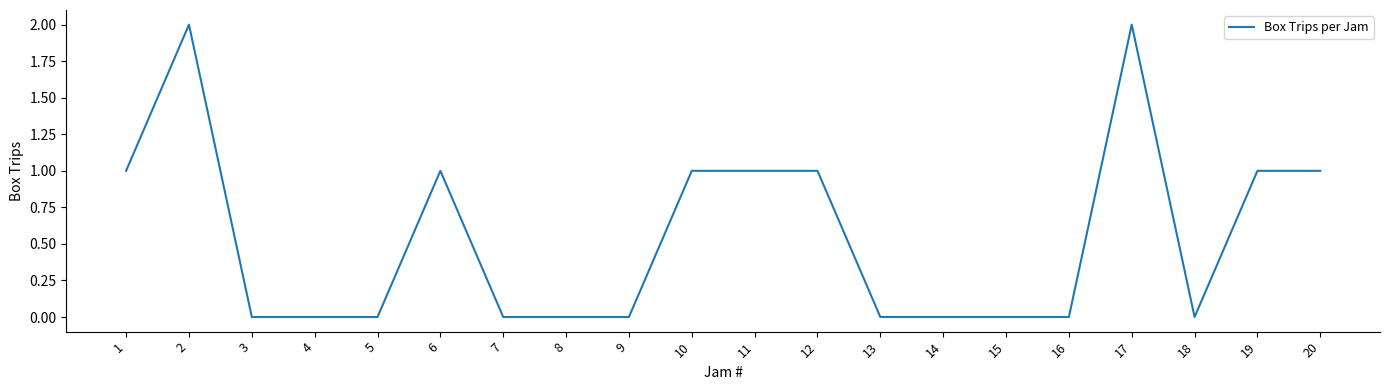

Reading right to left, extract all data points from this chart.

1	1	0	2	0	0	0	0	1	1	1	0	0	0	1	0	0	0	2	1